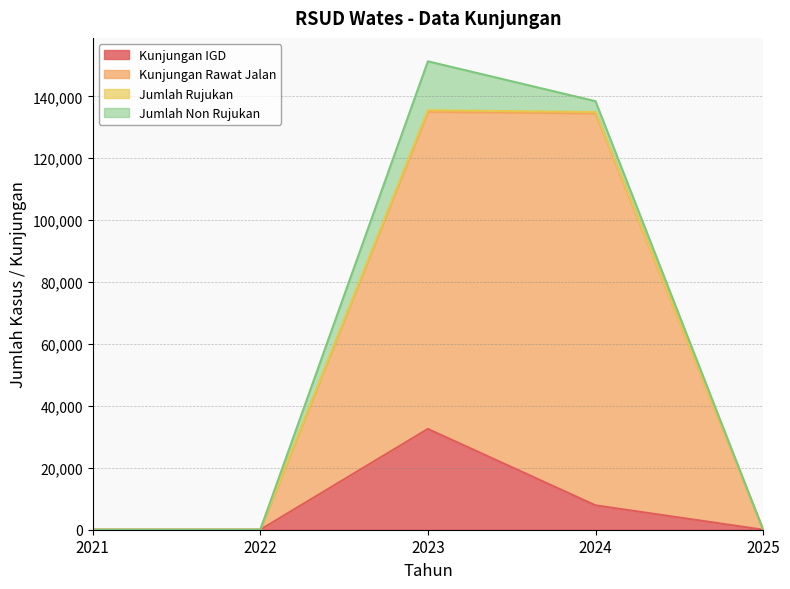

Count the number of categories in the chart.

5